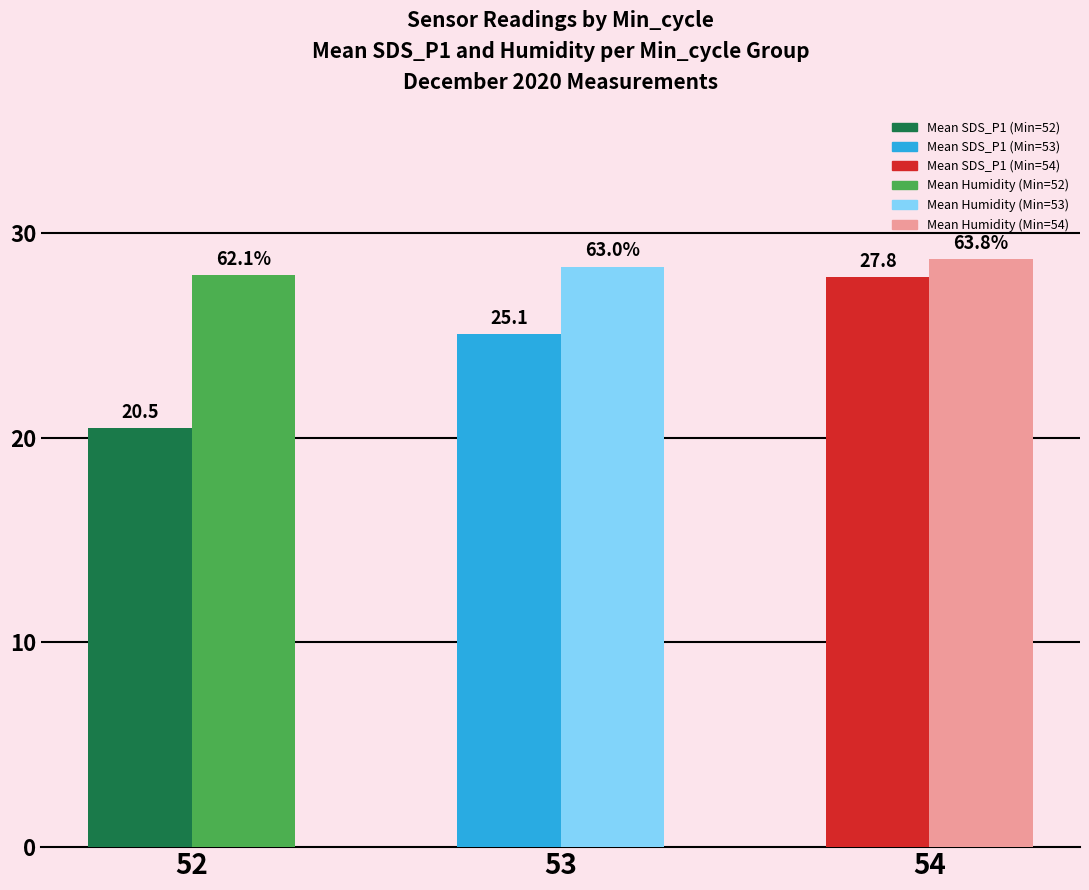

What is the spread (max minus min) of values at 53?

3.3